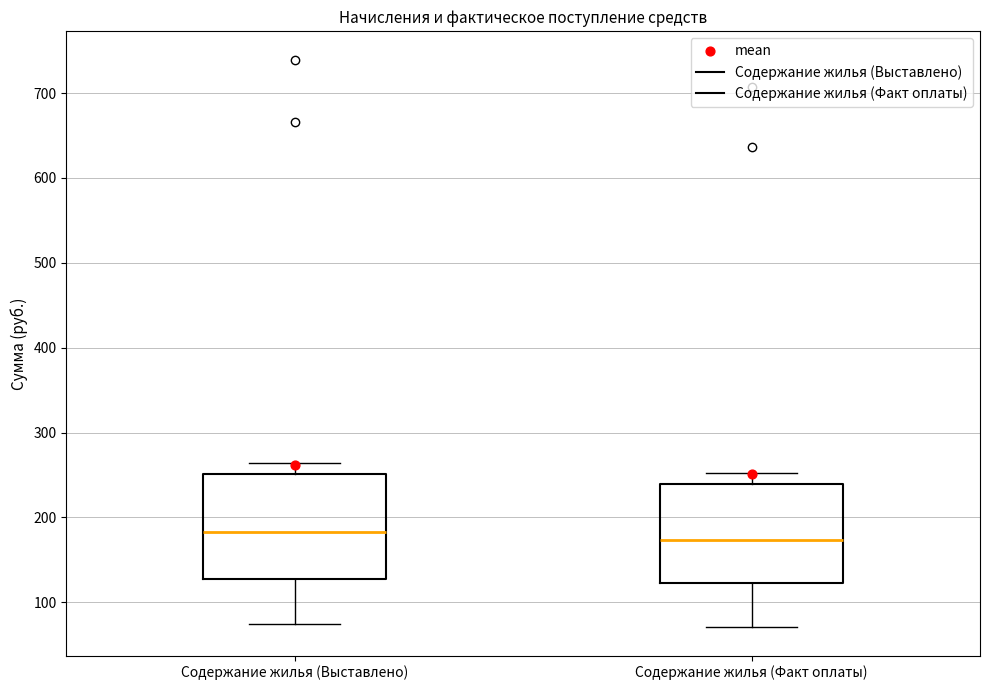

Reading left to right, read every box against the y-axis: the position of its median line, the range the box covers, and the ends of its whiskers. The values are not printed on the chart, so give them approximately, as read against the axis.

Содержание жилья (Выставлено): median 180, box 130 to 250, whiskers 70 to 260
Содержание жилья (Факт оплаты): median 170, box 120 to 240, whiskers 70 to 250